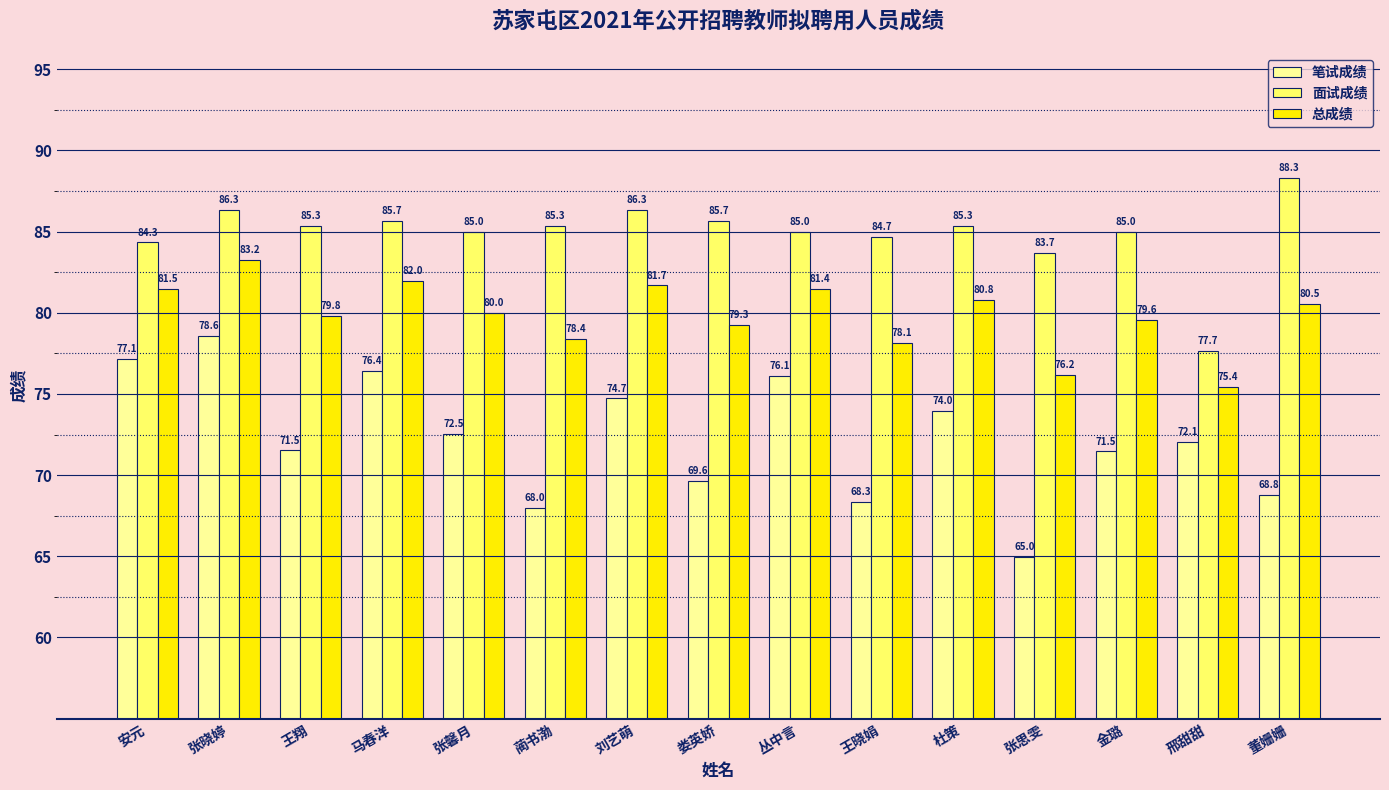

What is the label of the 9th bar from the right?

刘艺萌